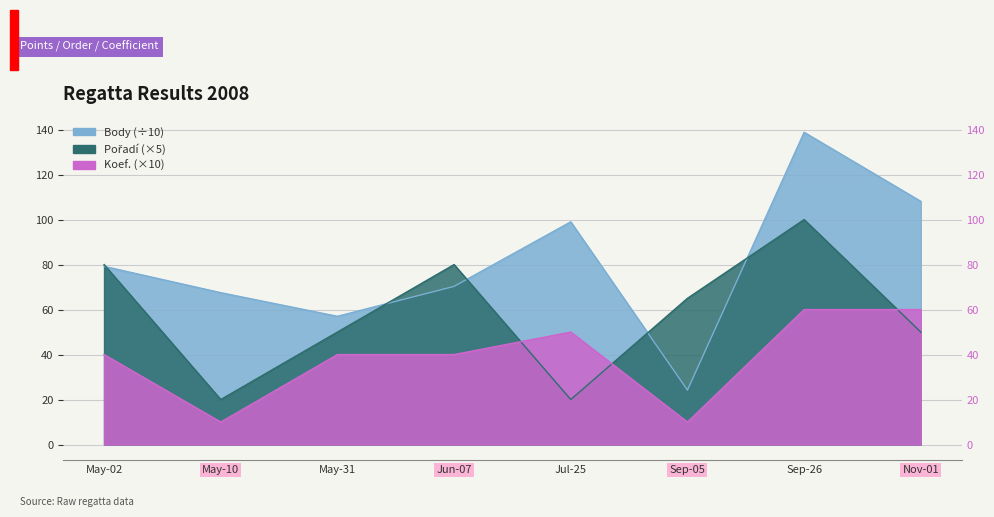

List the series in order of their overall mean, highest first.

Body, Pořadí, Koef.